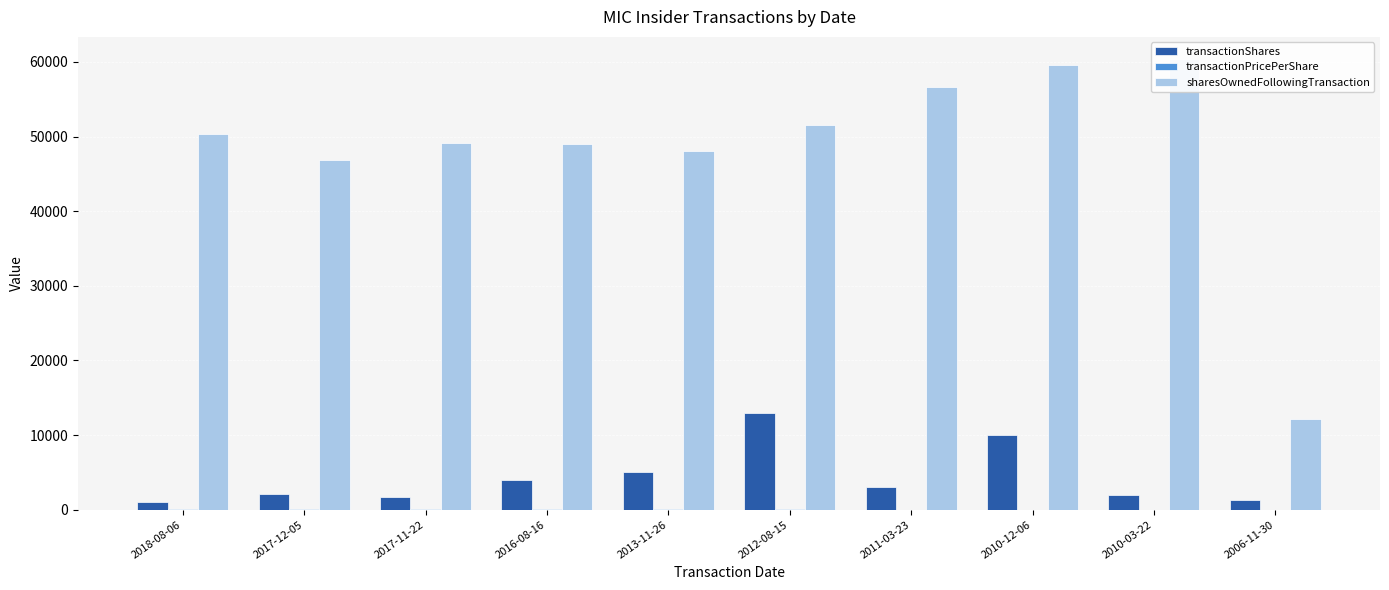

What is the difference between the sharesOwnedFollowingTransaction values at 2018-08-06 and 2017-12-05?

3446.0